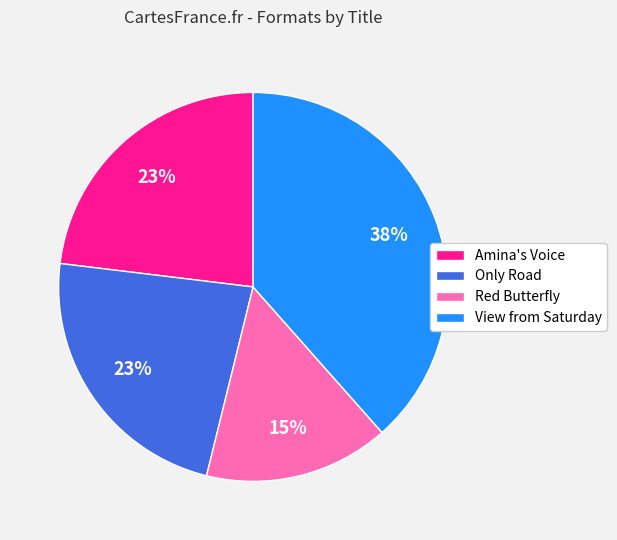

Approximately how many times larger is the value at Only Road compared to Amina's Voice?

1.0